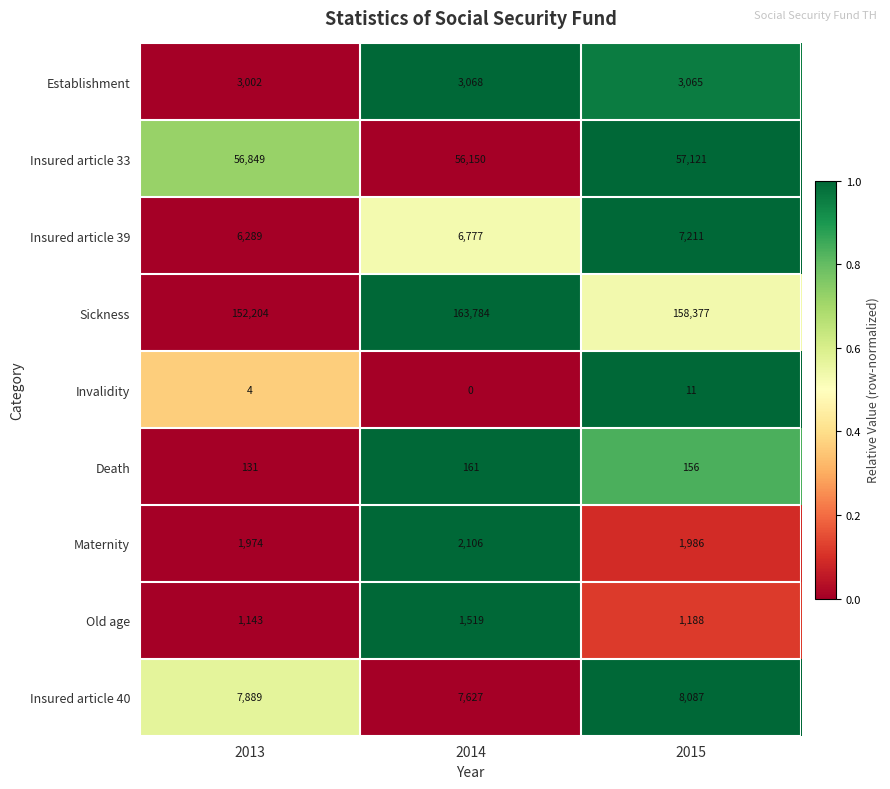

Count the number of categories in the chart.

3